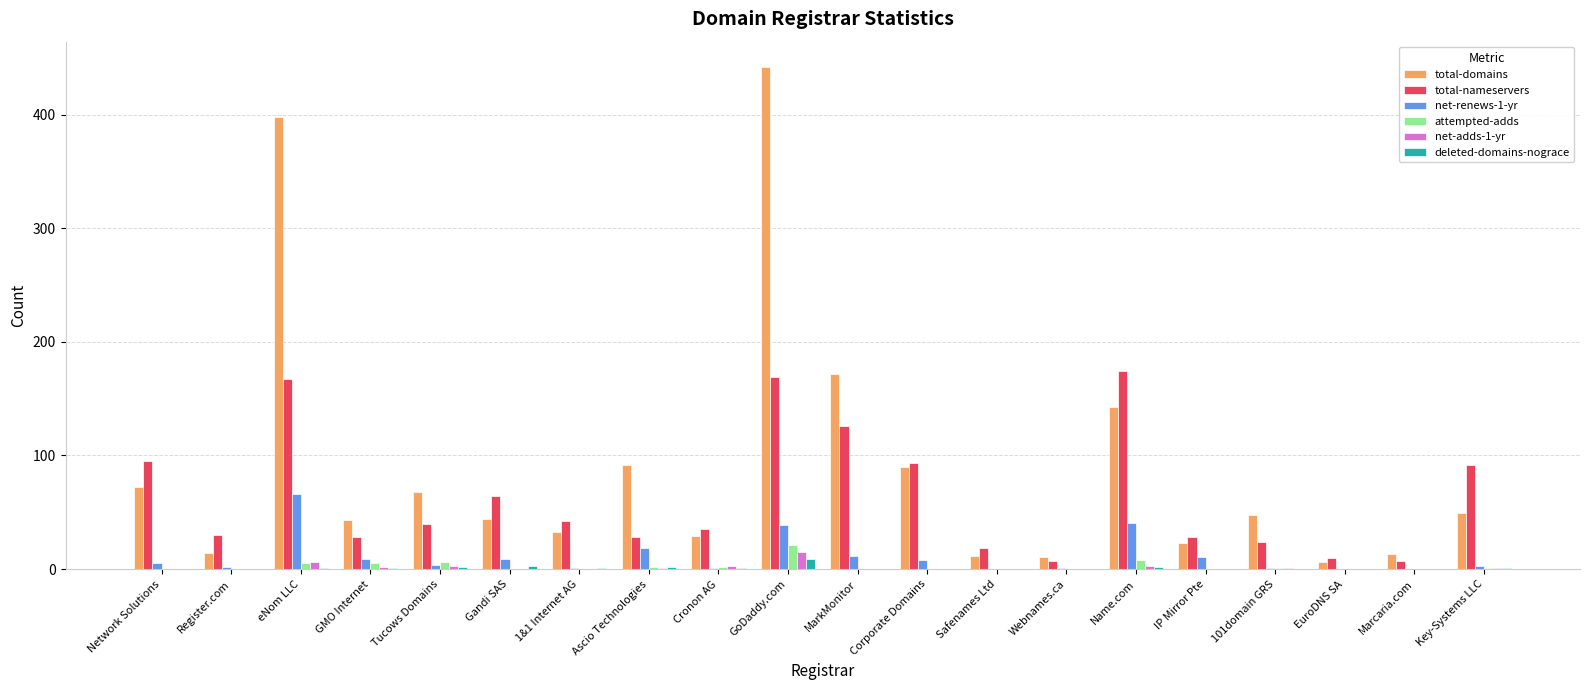

At which category is the sum across all series the highest?

GoDaddy.com